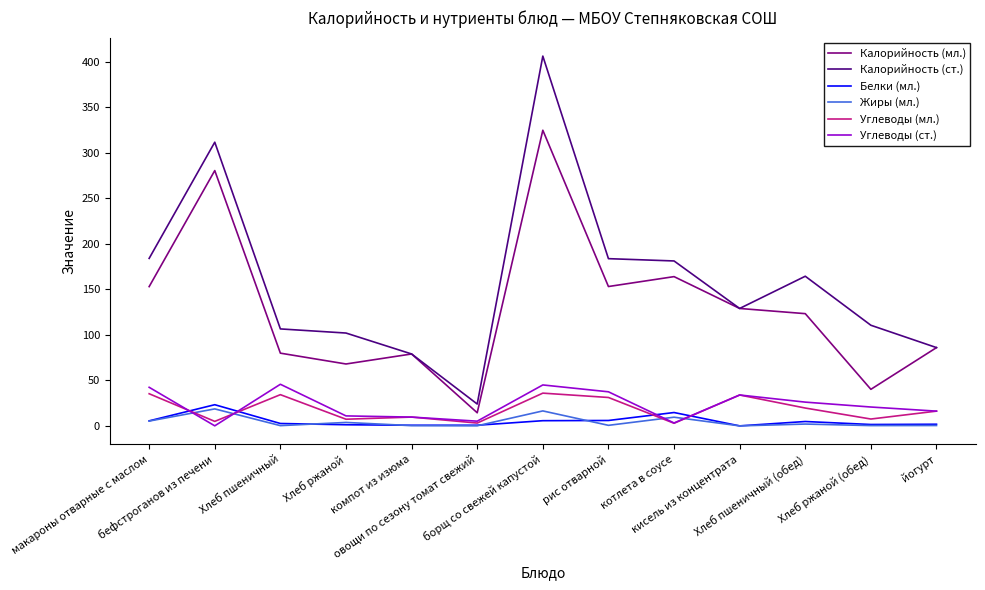

How many lines are shown in the chart?

6